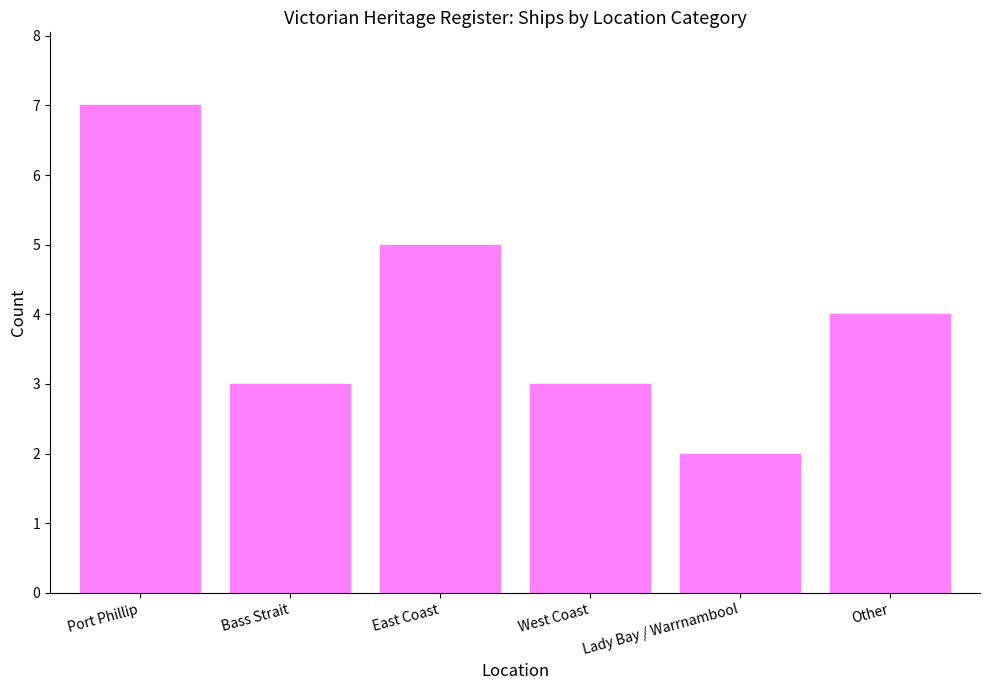

Does the chart contain stacked bars?

No